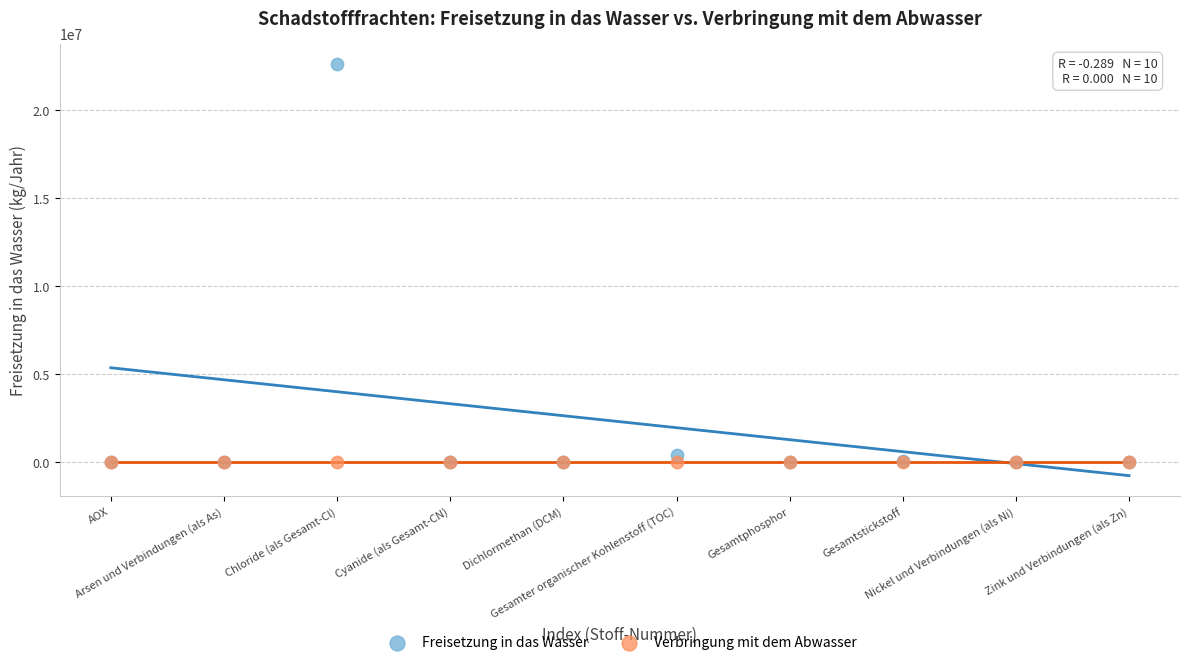

What are all the series names shown in the legend?

Freisetzung in das Wasser, Verbringung mit dem Abwasser